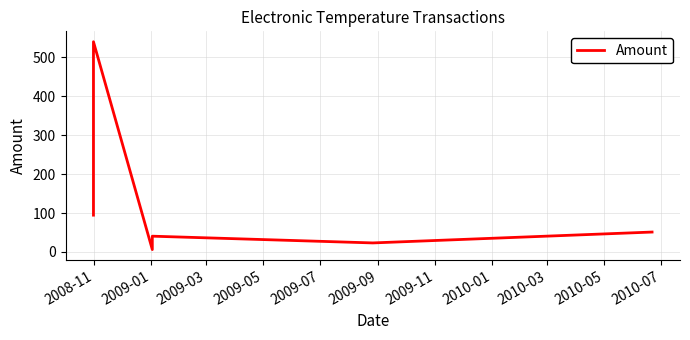

The value at 2008-11 is 40.3. True or false?

False